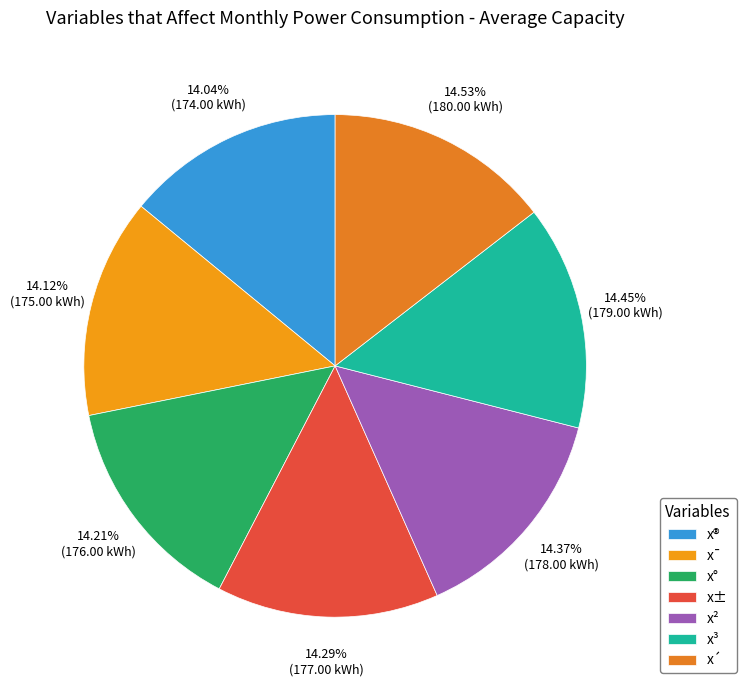

Does x± represent more than half of the total?

No